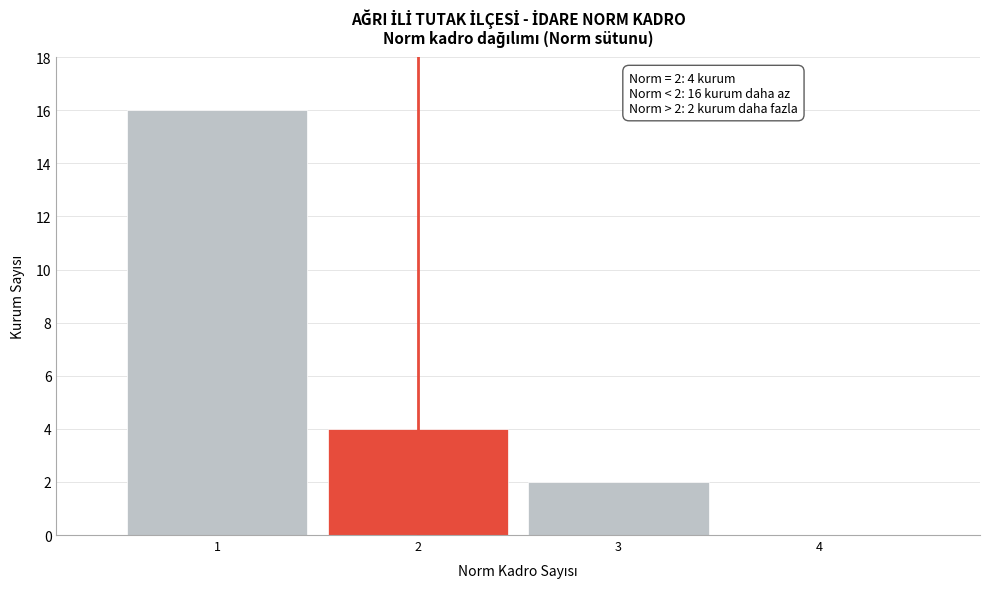

Which range on the x-axis has the tallest bar?

0.5 to 1.5